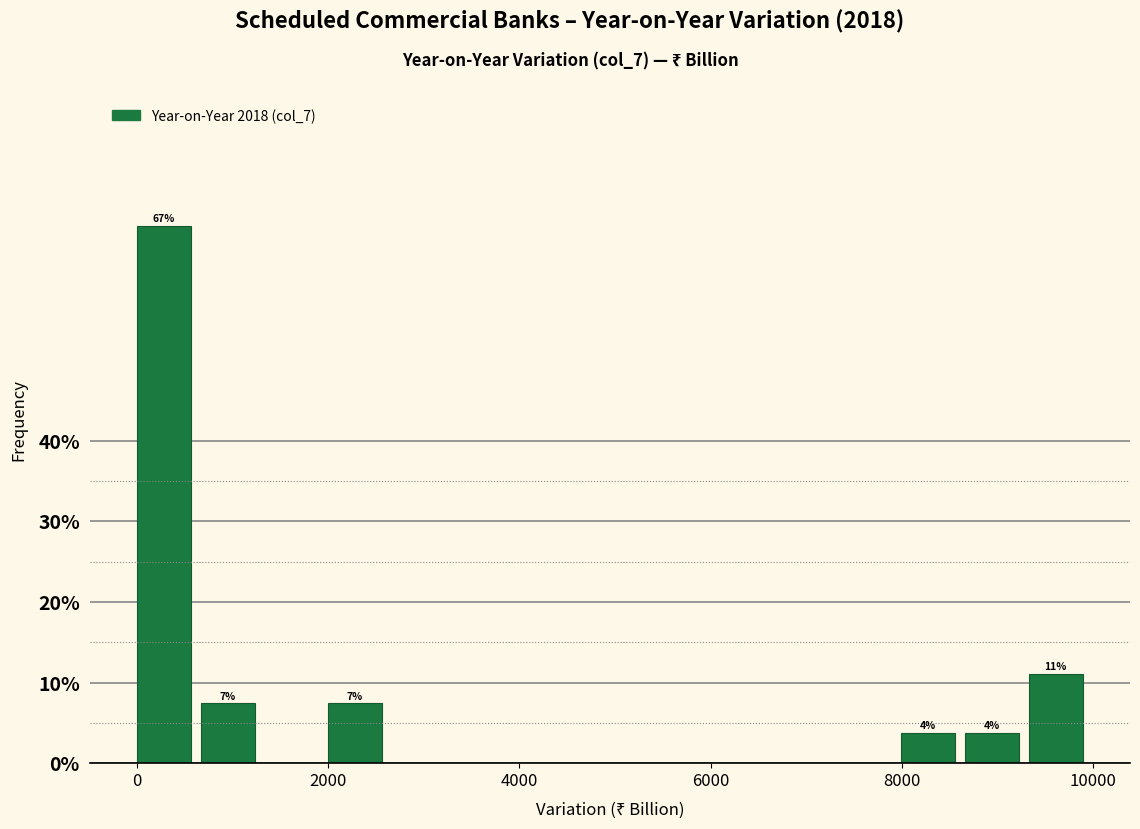

Around what value on the x-axis is the tallest bar? Give the approximate position of its centre, as read against the axis.

200